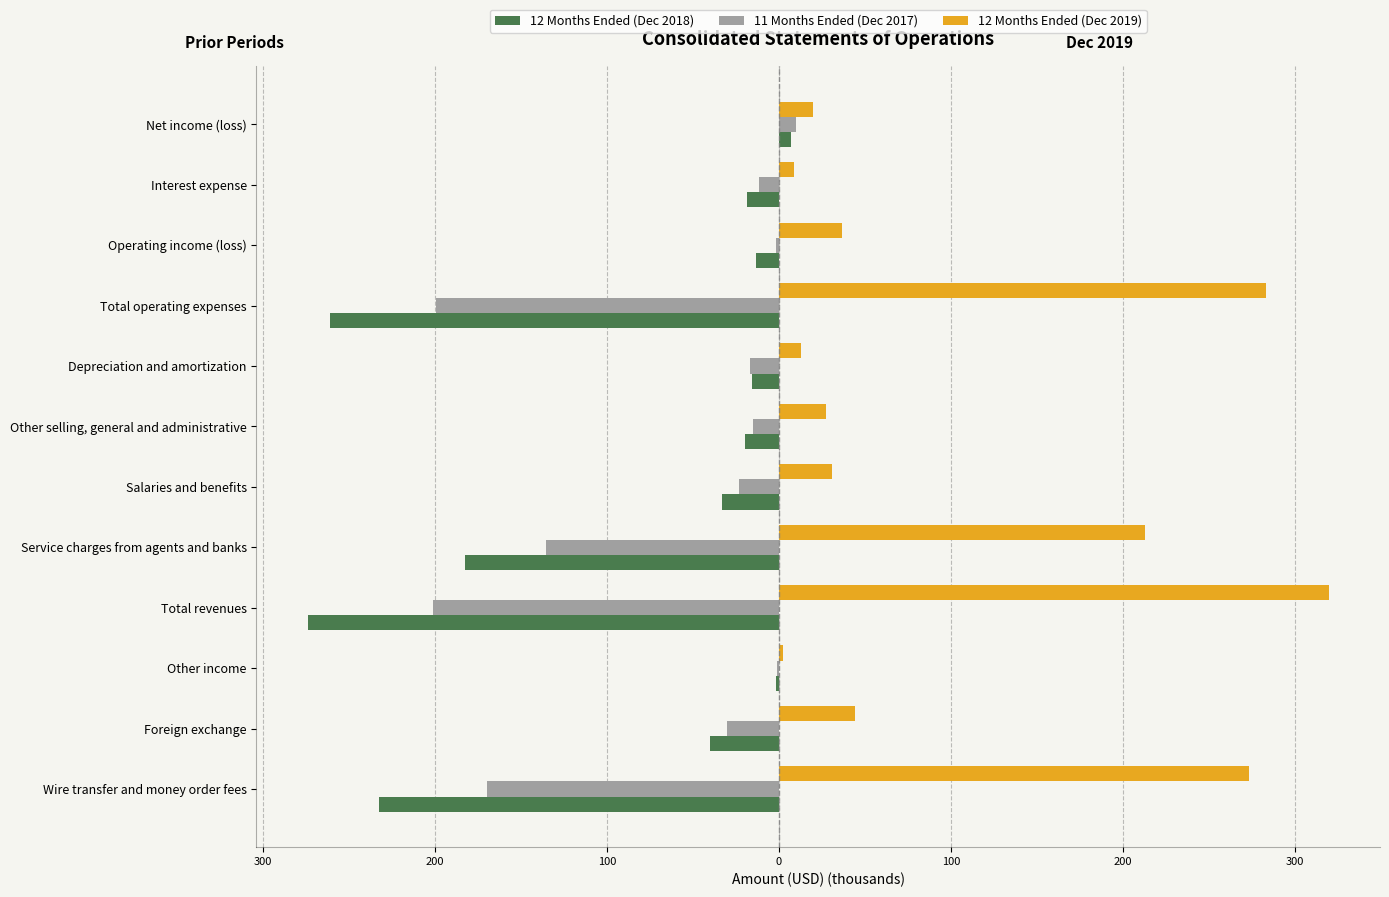

What are all the series names shown in the legend?

12 Months Ended (Dec 2018), 11 Months Ended (Dec 2017), 12 Months Ended (Dec 2019)